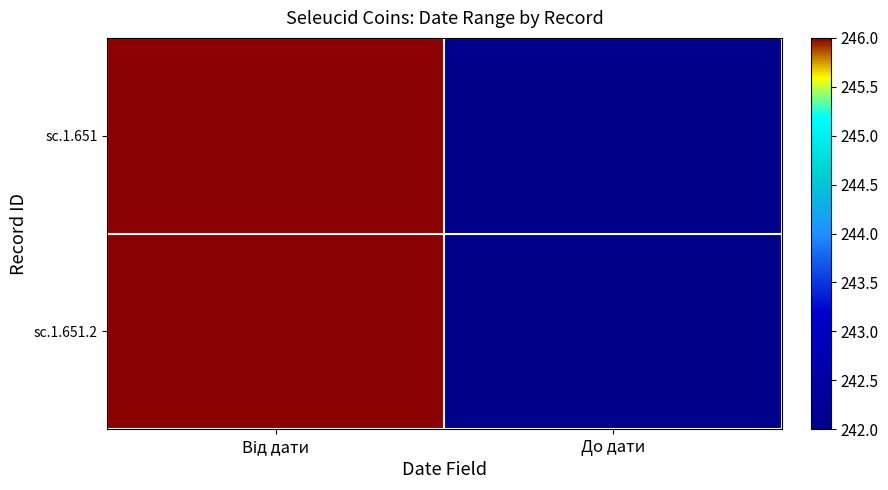

Between Від дати and До дати, which is larger?

Від дати